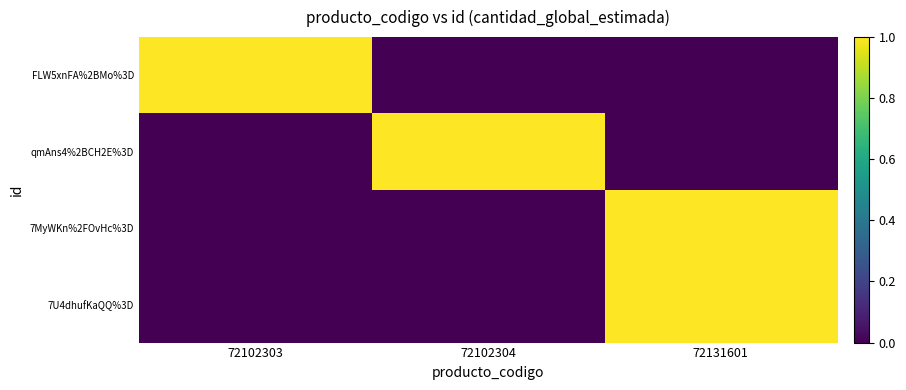

Reading right to left, what are all the values shown in this chart?

FLW5xnFA%2BMo%3D: 72131601=0	72102304=0	72102303=1
qmAns4%2BCH2E%3D: 72131601=0	72102304=1	72102303=0
7MyWKn%2FOvHc%3D: 72131601=1	72102304=0	72102303=0
7U4dhufKaQQ%3D: 72131601=1	72102304=0	72102303=0